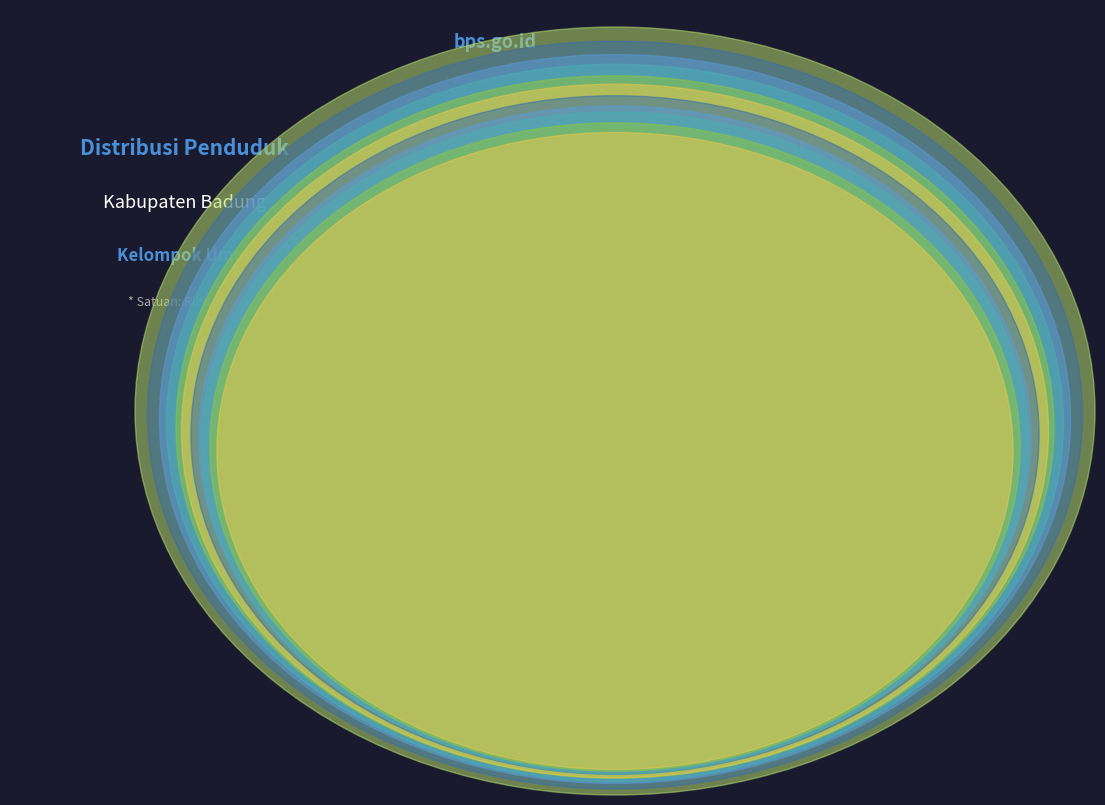

What is the smallest slice in the pie chart?

Tahun 2010